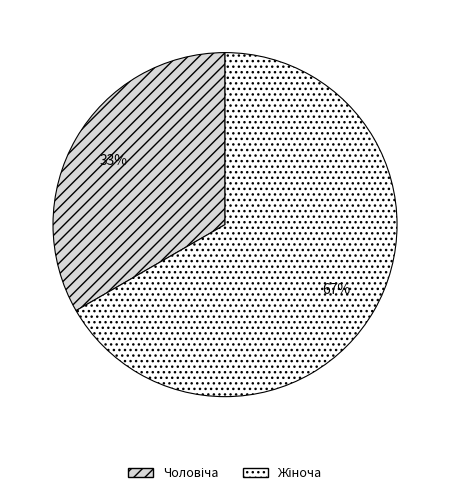

How many segments does this pie chart have?

2